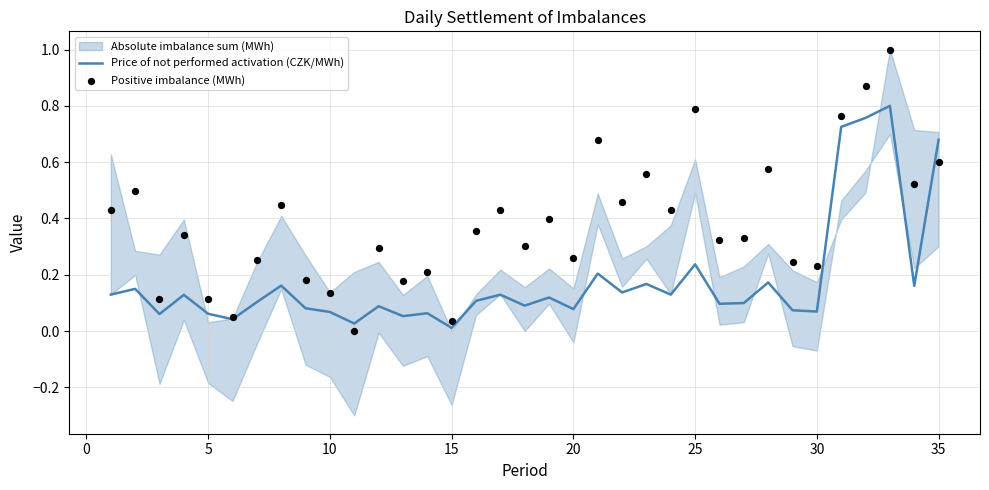

The Price of not performed activation (CZK/MWh) series shows 1.1 at 35. True or false?

False